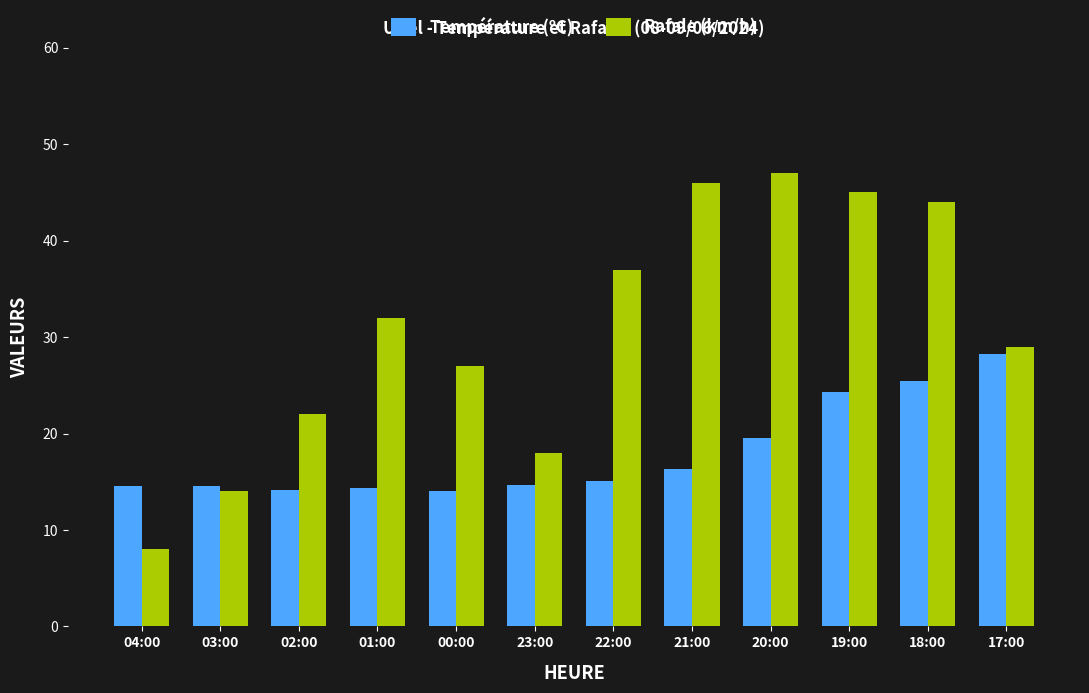

What value does the Rafale (km/h) series have at 22:00?

37.0